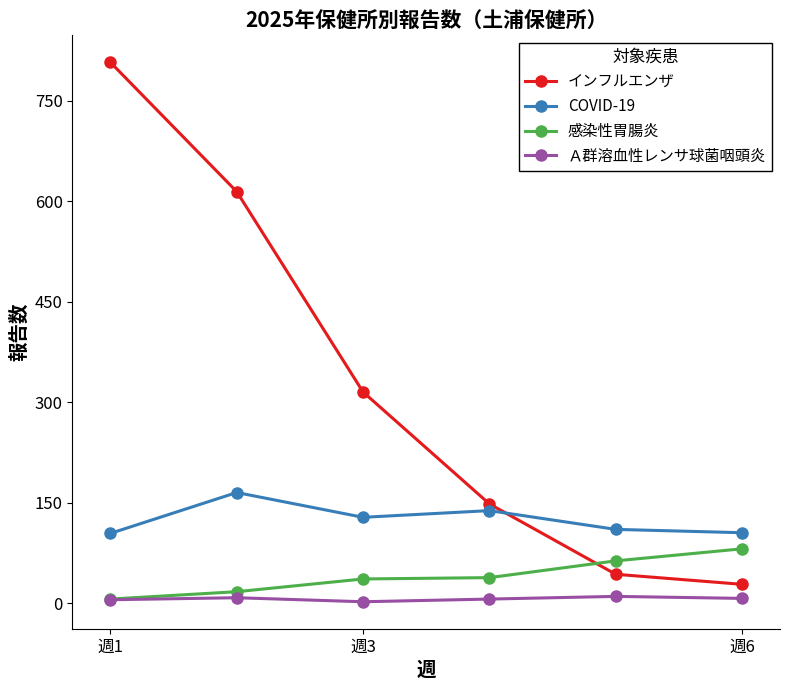

List the series in order of their peak value, lowest first.

Ａ群溶血性レンサ球菌咽頭炎, 感染性胃腸炎, COVID-19, インフルエンザ